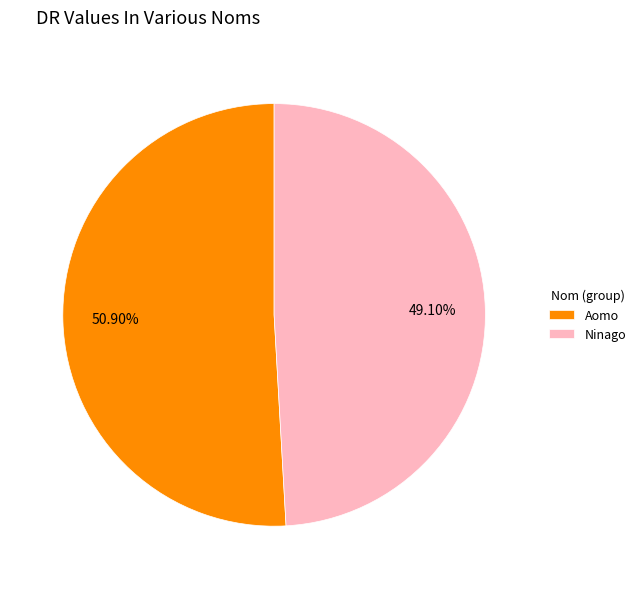

Between Aomo and Ninago, which is larger?

Aomo